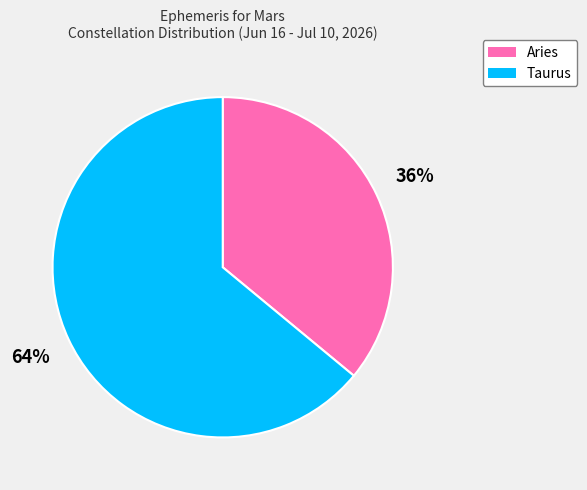

True or false: Taurus accounts for 70% of the total.

False